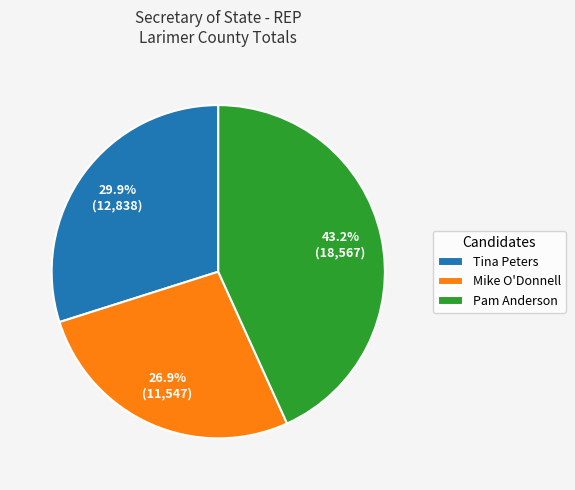

True or false: Mike O'Donnell accounts for 27% of the total.

True